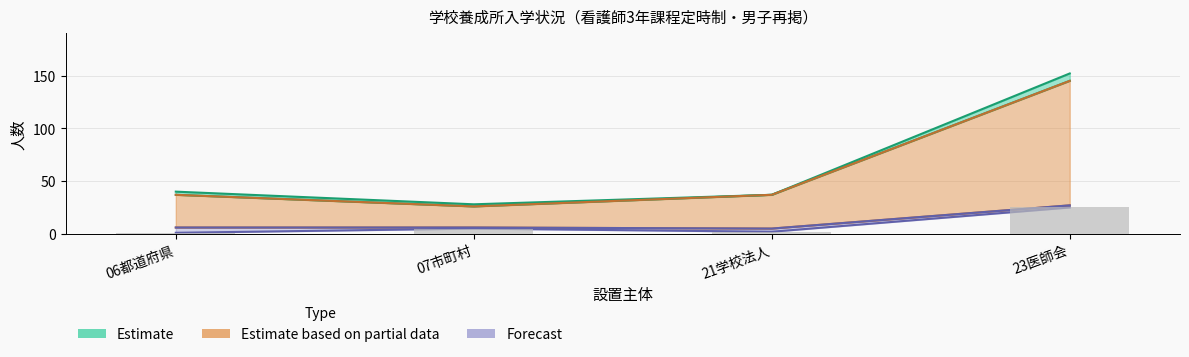

What is the difference between the 30～34 values at 21学校法人 and 23医師会?

22